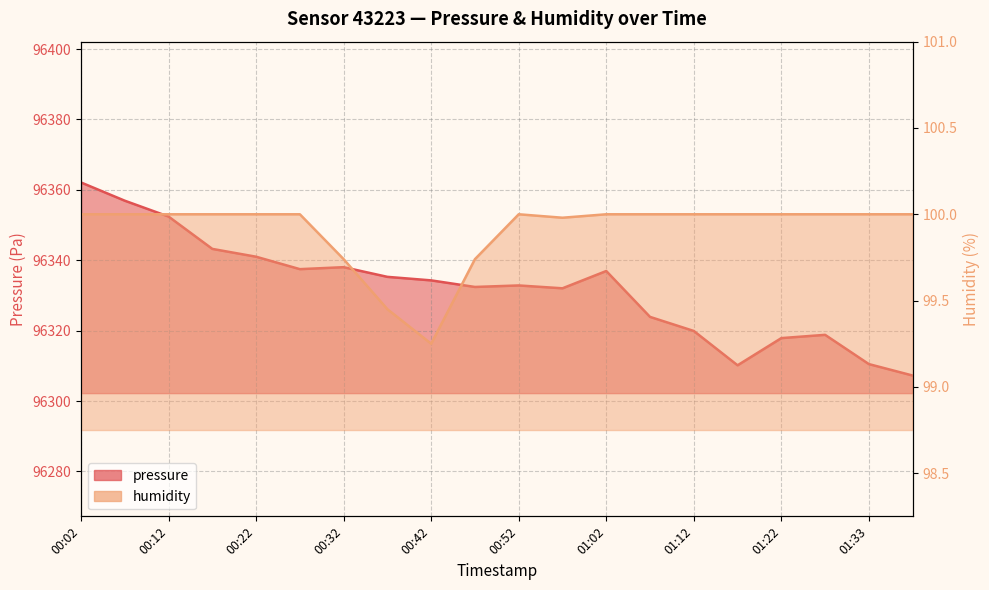

At how many categories does at least one series exceed 30899?

20